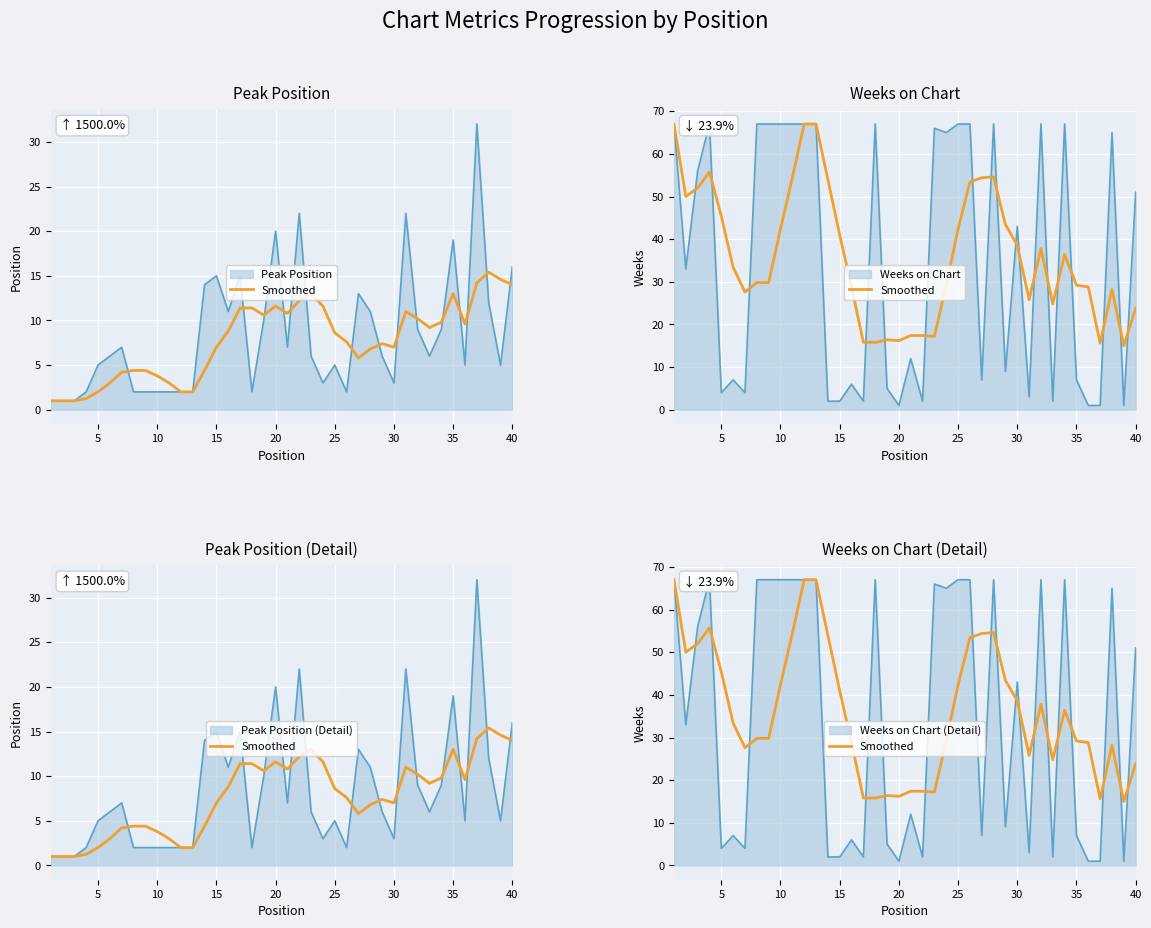

Reading left to right, transcribe all the data shown in this chart.

67.0	50.0	52.0	55.8	45.4	33.4	27.6	29.8	29.8	42.4	54.4	67.0	67.0	54.0	41.0	28.8	15.8	15.8	16.4	16.2	17.4	17.4	17.2	29.2	42.4	53.4	54.4	54.6	43.4	38.6	25.8	37.8	24.8	36.4	29.2	28.8	15.6	28.2	15.0	23.8